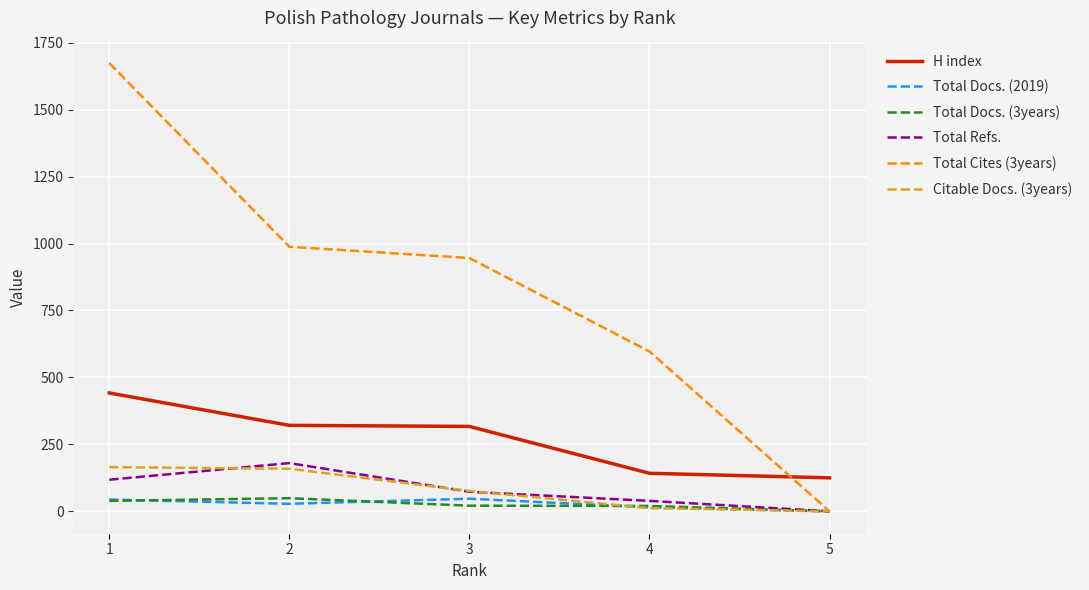

True or false: H index and Total Docs. (2019) cross at least once.

False